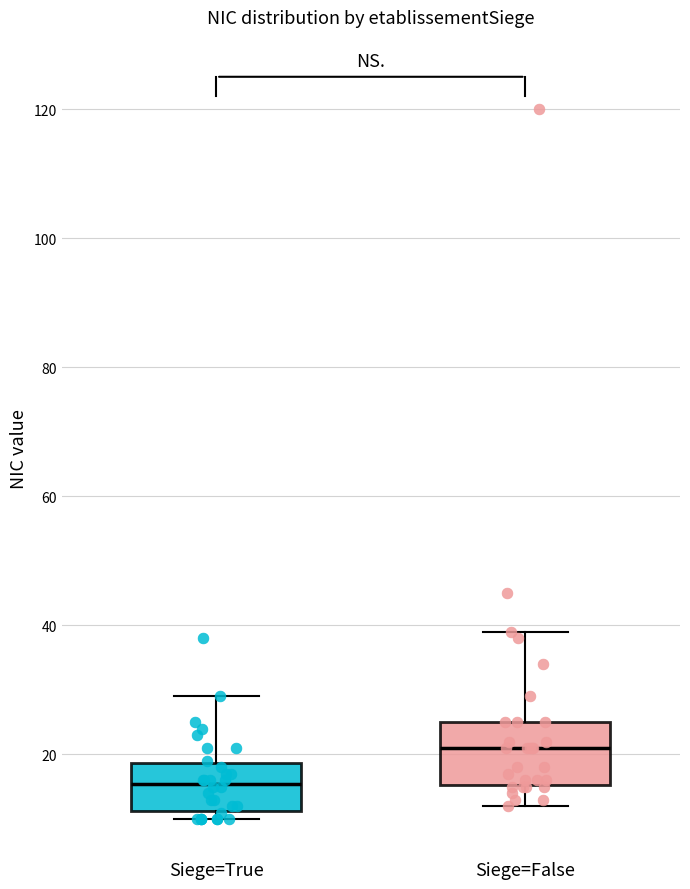

Reading left to right, transcribe this box plot: for each box, give where its median line is, the range the box spans, and where its two whiskers end, as read against the y-axis. The values are not printed on the chart, so give them approximately, as read against the axis.

Siege=True: median 16, box 12 to 18, whiskers 10 to 30
Siege=False: median 22, box 16 to 26, whiskers 12 to 40